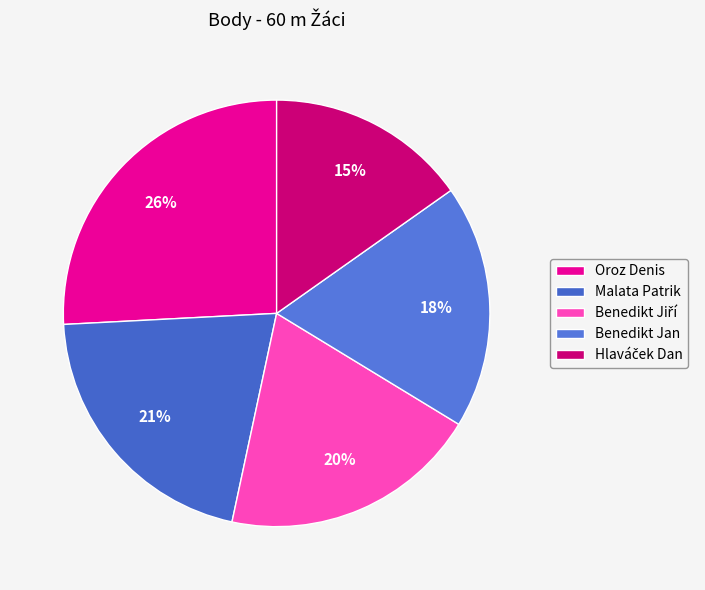

How many segments does this pie chart have?

5